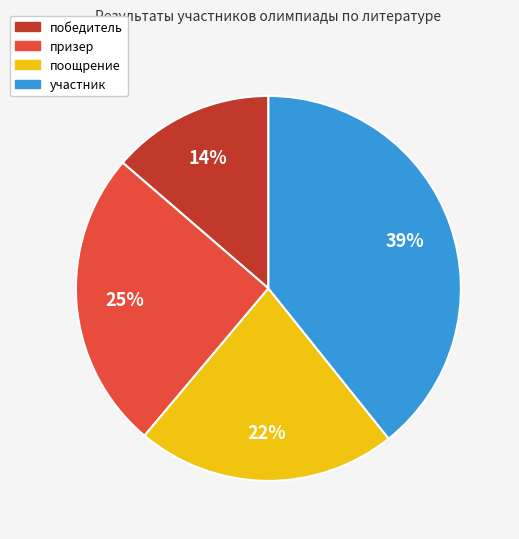

To the nearest percent, what is the average slice percentage?

25%